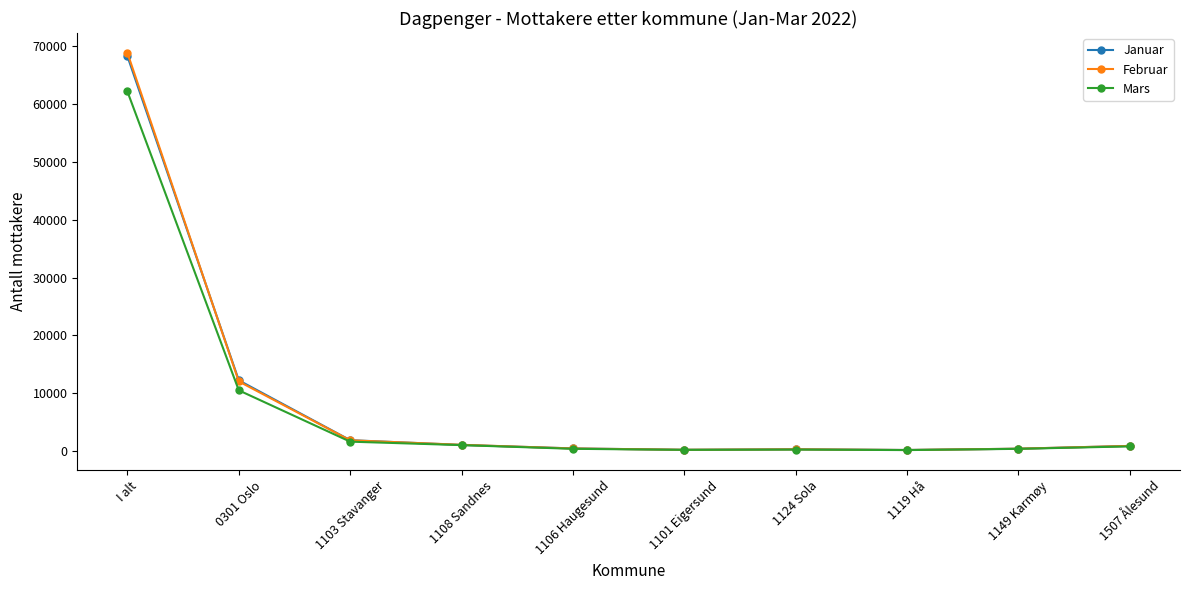

How many lines are shown in the chart?

3